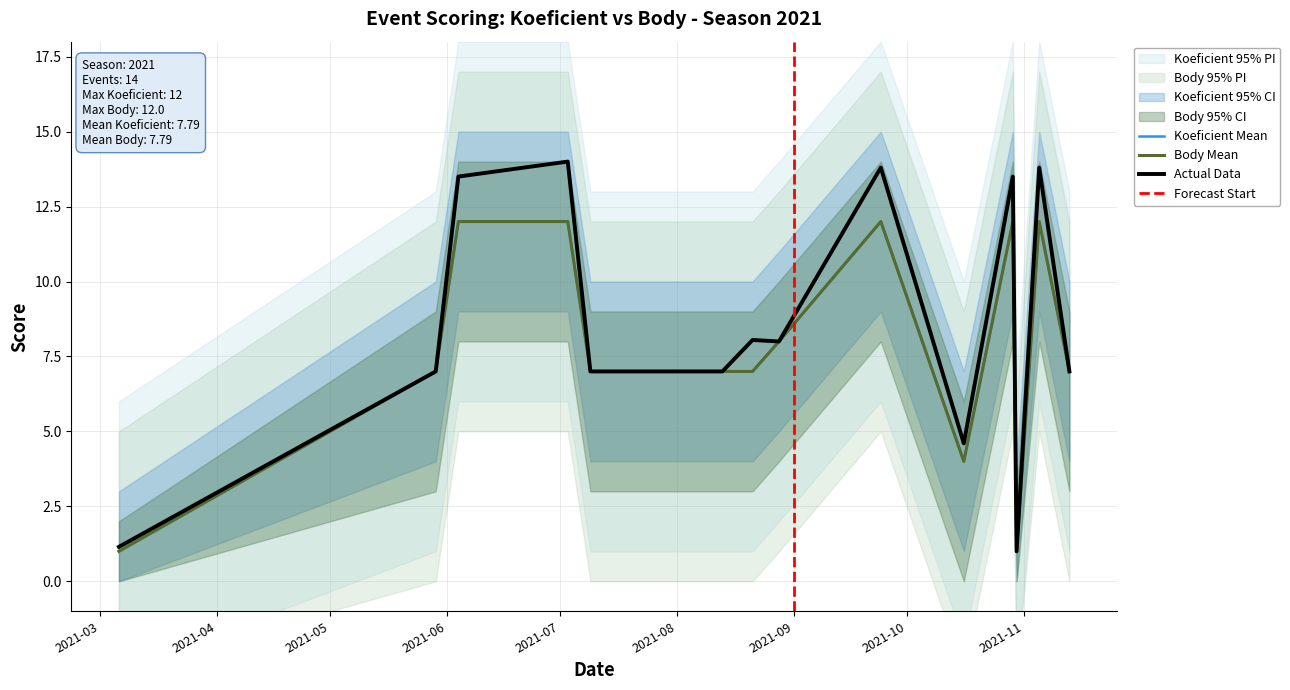

How many data points in Koeficient are above 7?

6